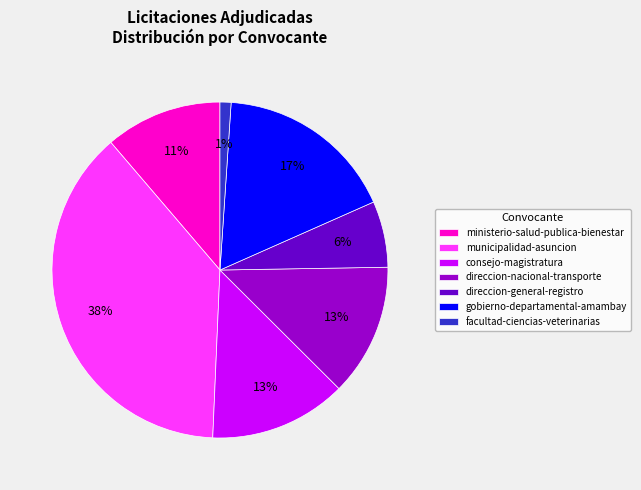

Which slice is the smallest?

facultad-ciencias-veterinarias